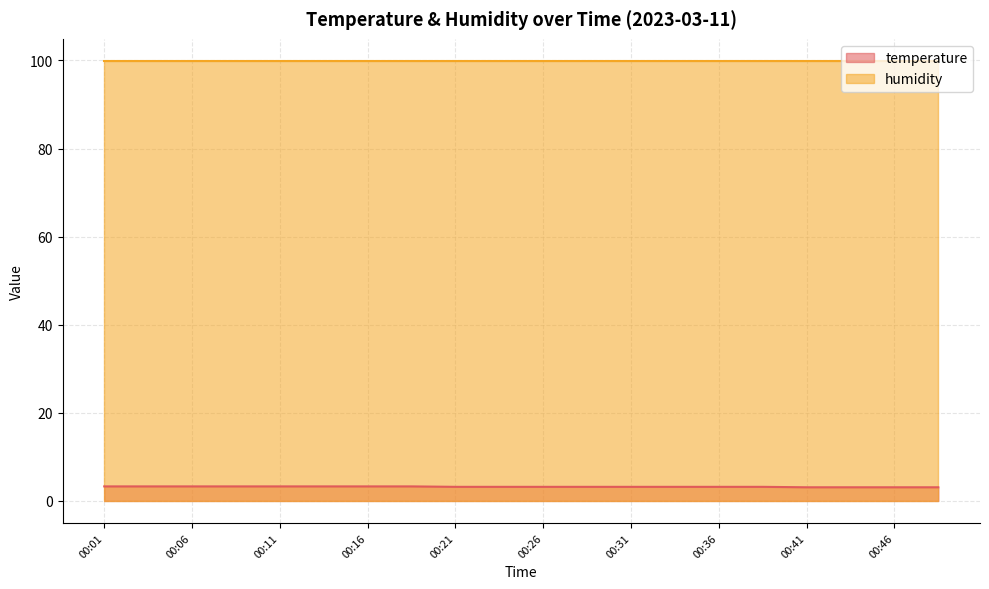

True or false: the data shows 1.6 at 00:36.

False